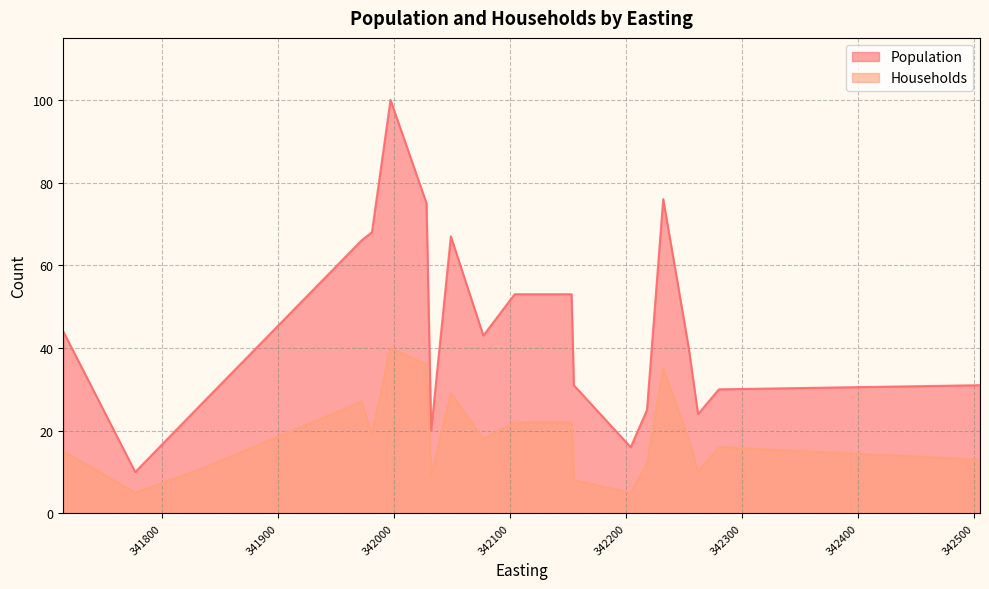

What is the smallest value displayed?

5